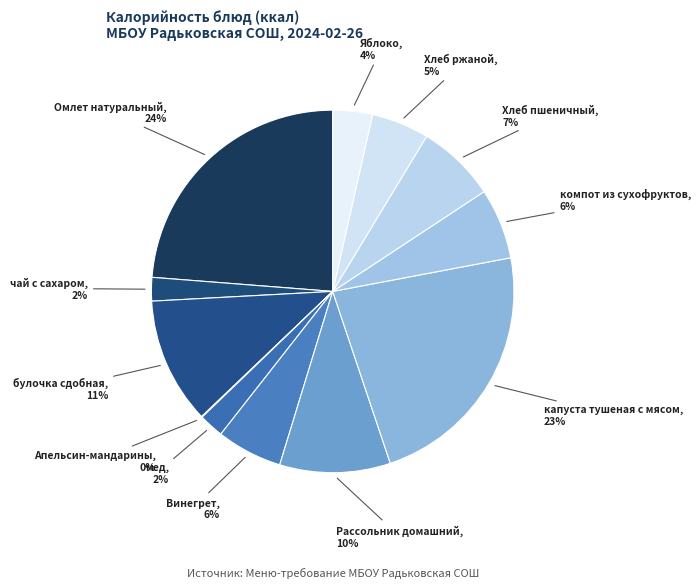

Does any single category account for the majority?

No